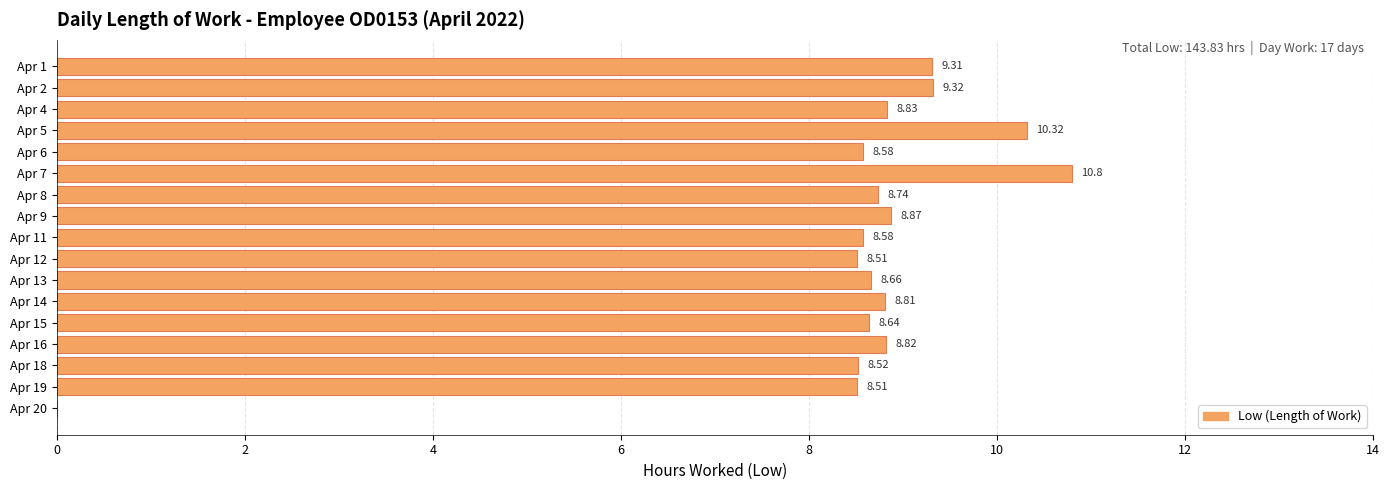

What is the ratio of the value at Apr 5 to the value at Apr 2?

1.1